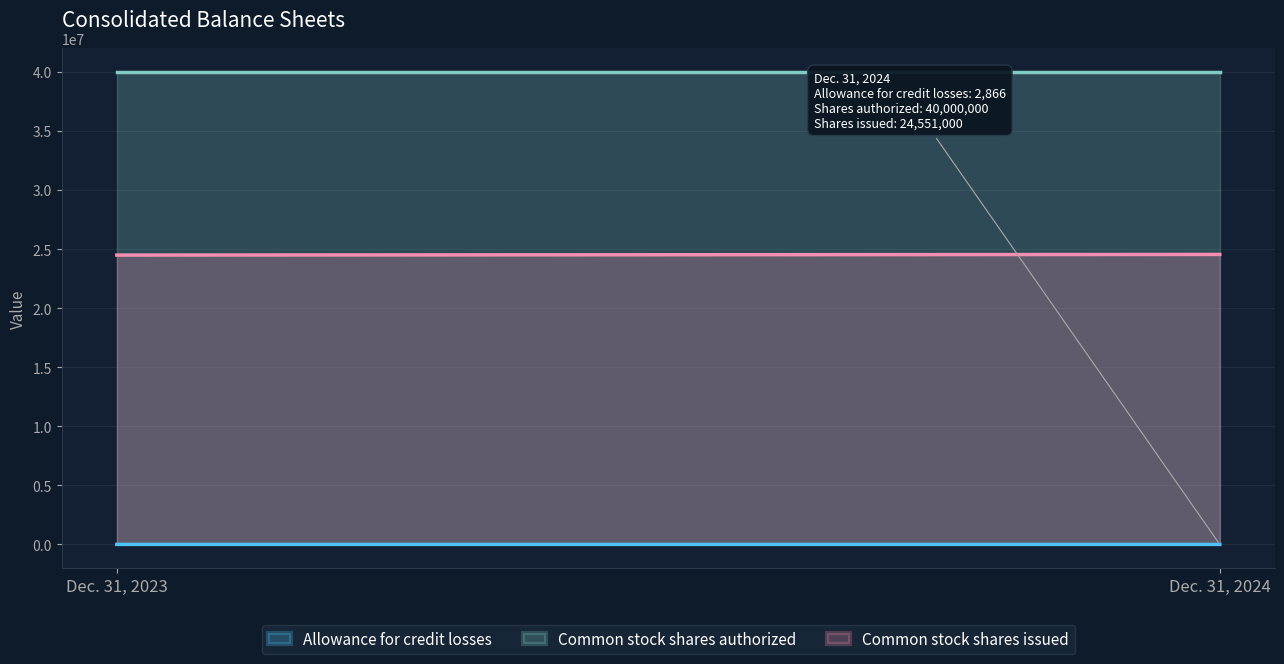

At which category does the chart reach its peak across all series?

Dec. 31, 2023